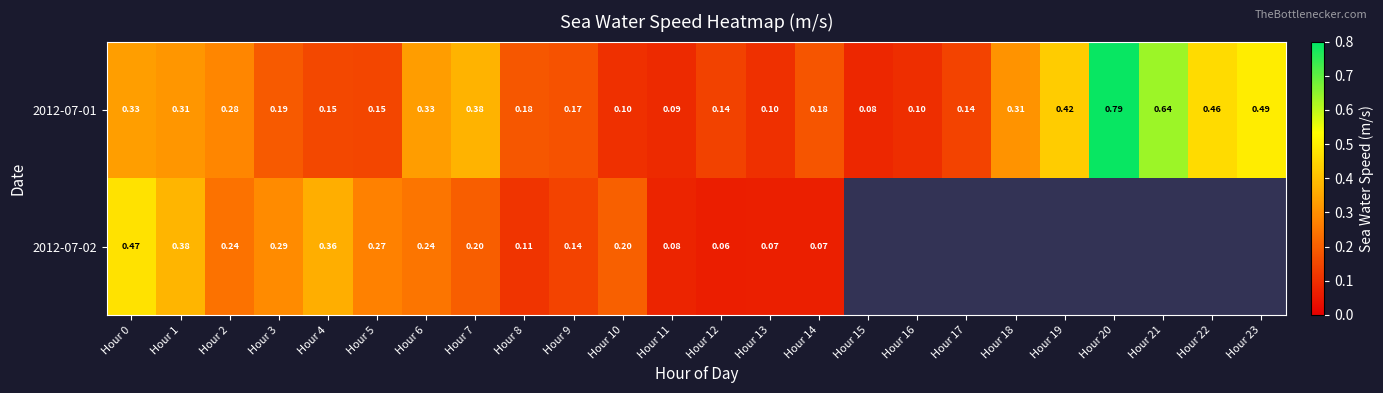

What is the approximate value of 2012-07-02 at Hour 7?

0.2